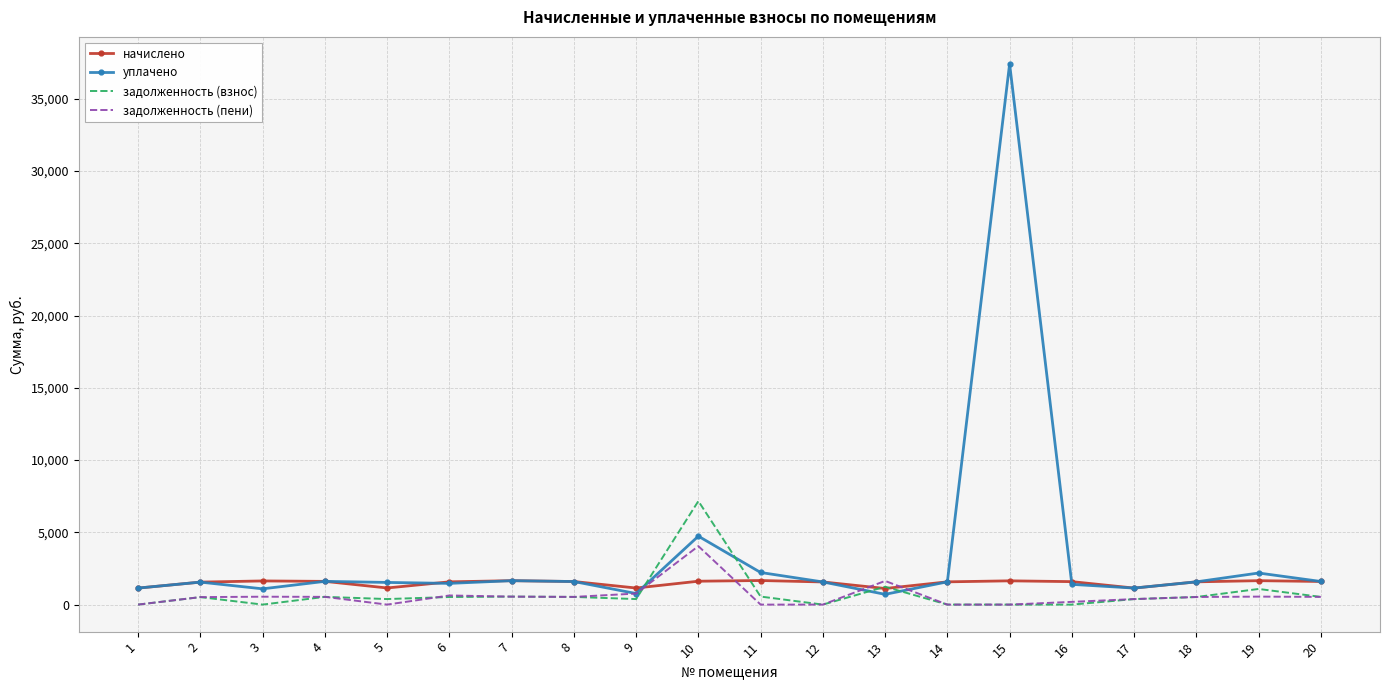

What is the maximum value shown in the chart?

37416.7